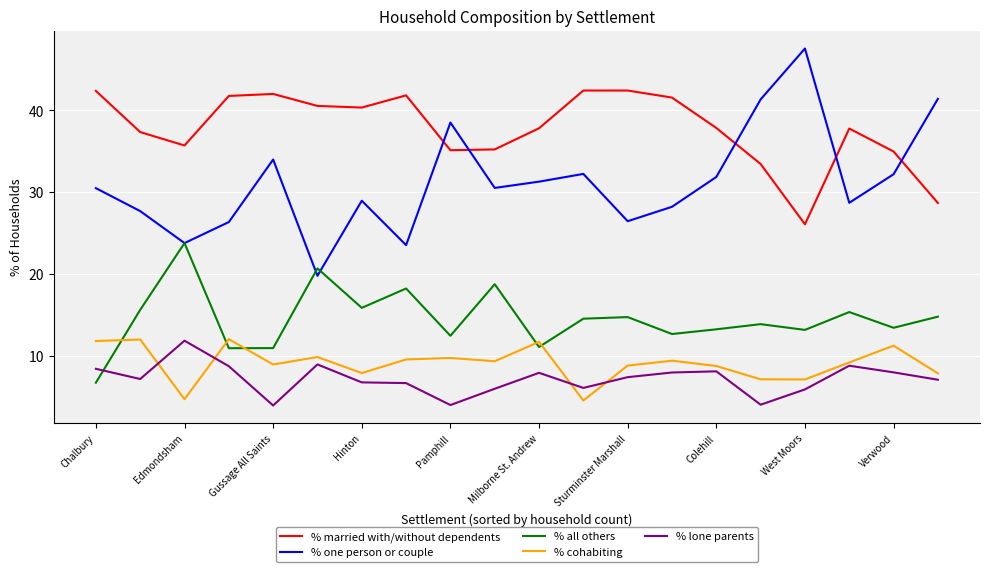

True or false: % one person or couple and % lone parents intersect in this chart.

False